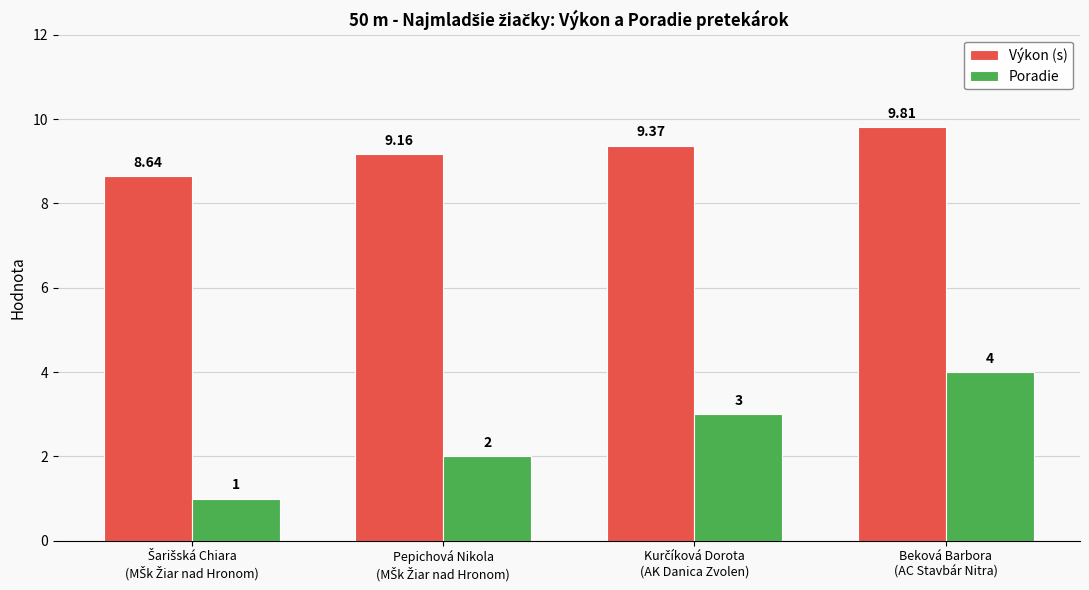

What is the value of the Poradie bar at the 3rd from the left?

3.0